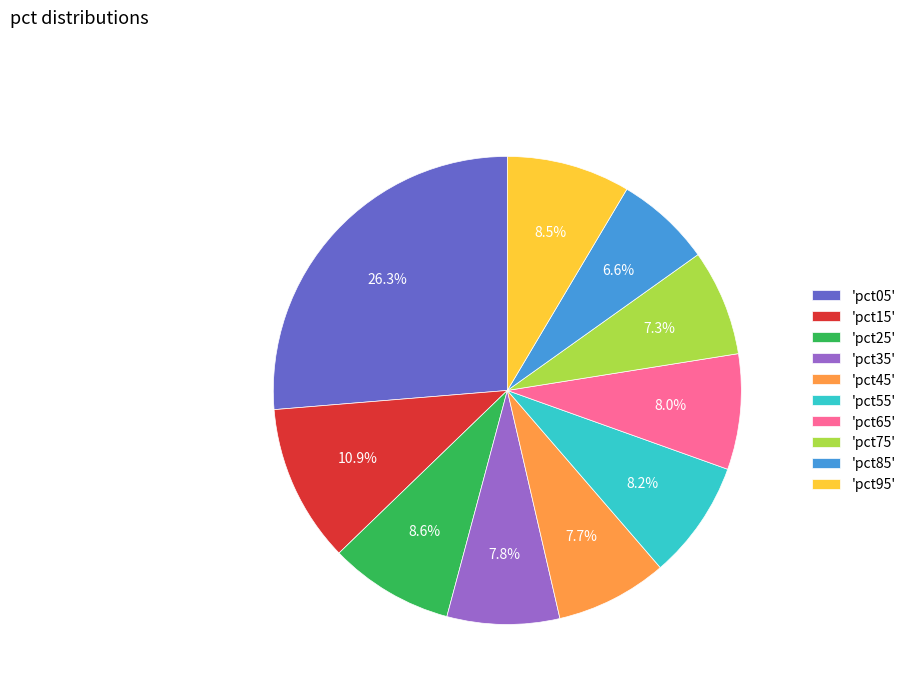

What is the smallest slice in the pie chart?

'pct85'